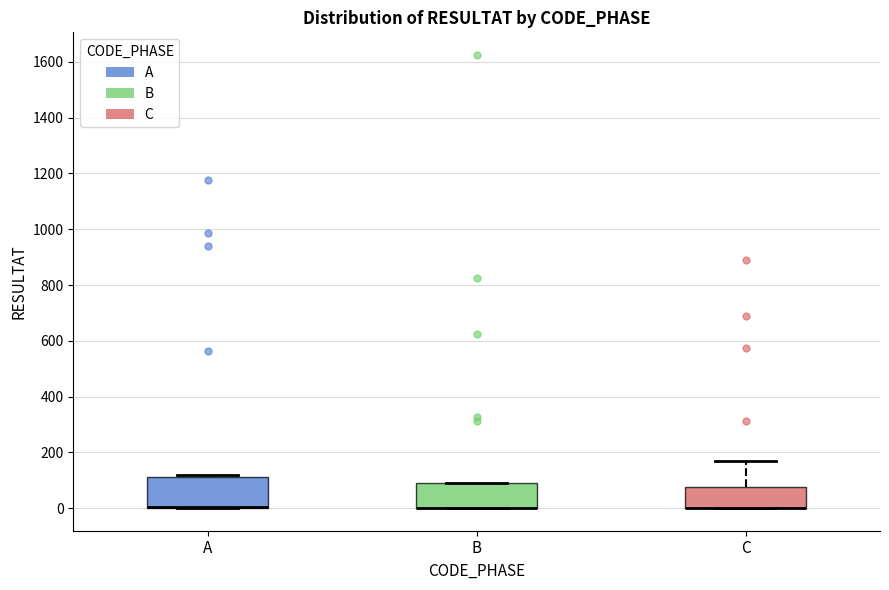

Where is the upper edge of the box for C on the y-axis? The values are not printed on the chart, so give them approximately, as read against the axis.

80